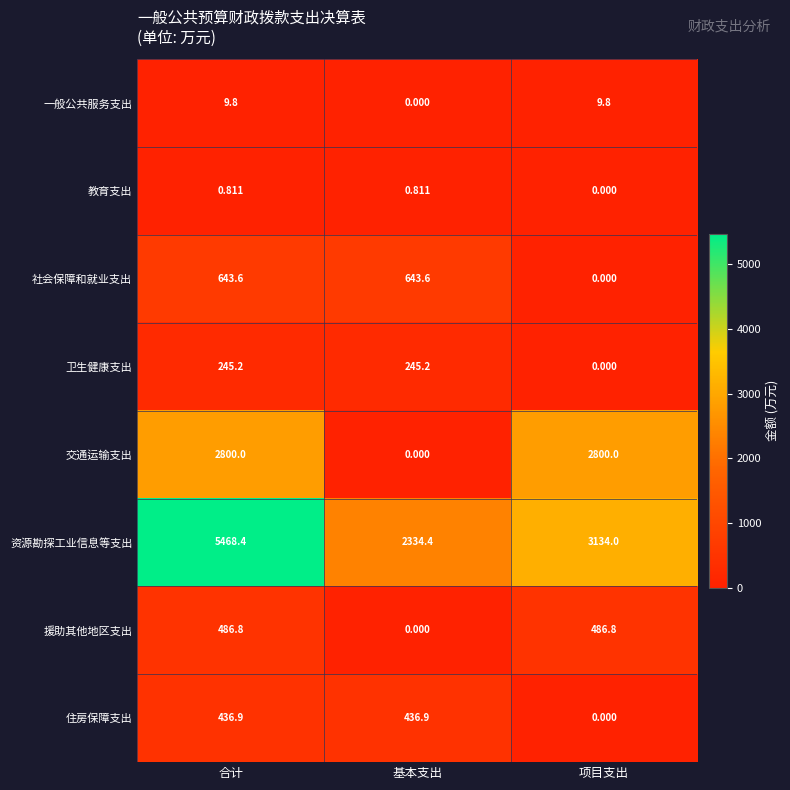

Where does the 援助其他地区支出 series first go above 486?

合计